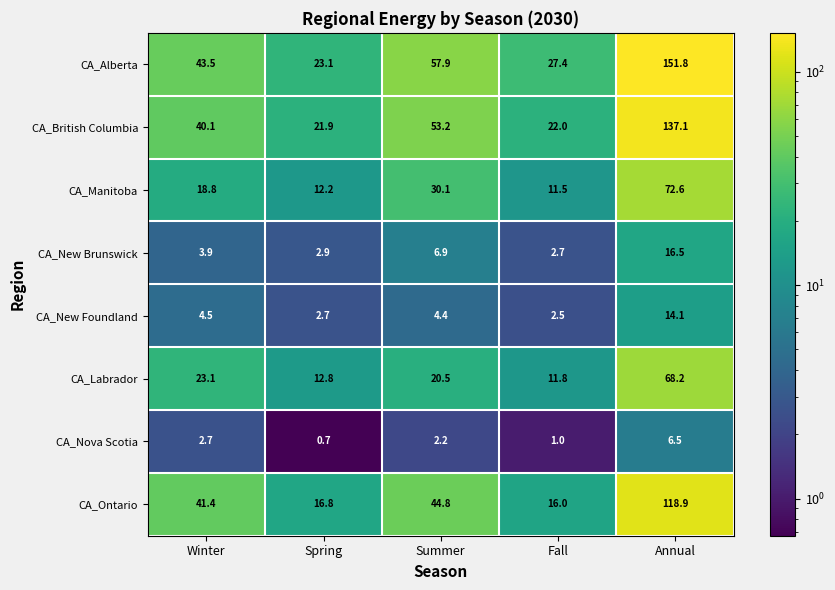

List the labels in order of CA_Labrador value, largest first.

Annual, Winter, Summer, Spring, Fall